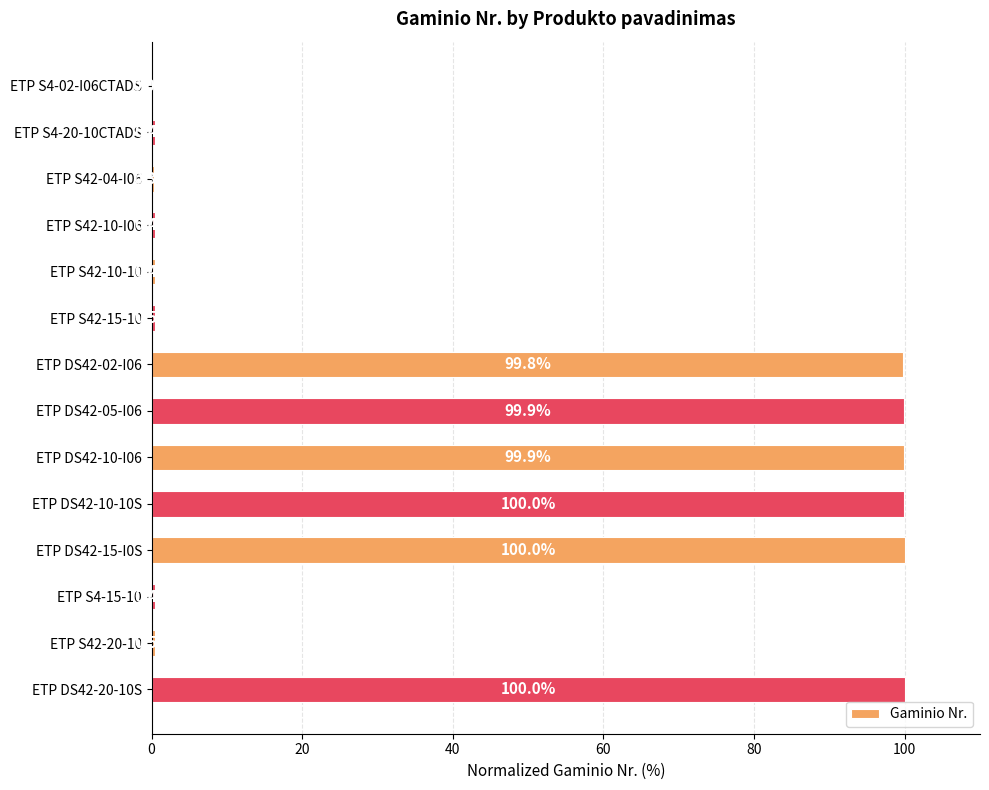

How many positive values are there?

13